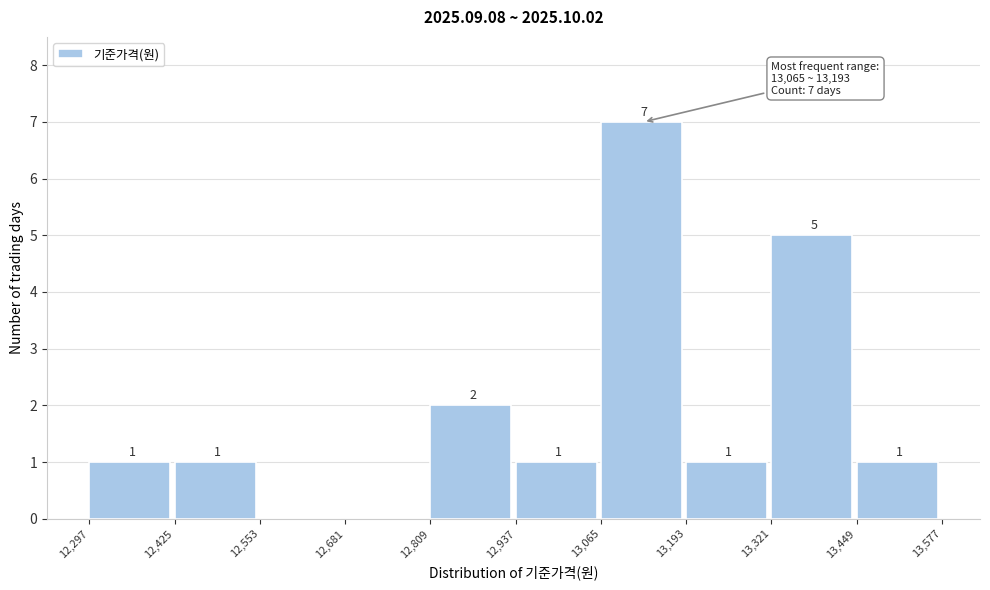

Which range on the x-axis has the tallest bar?

13,065 to 13,193